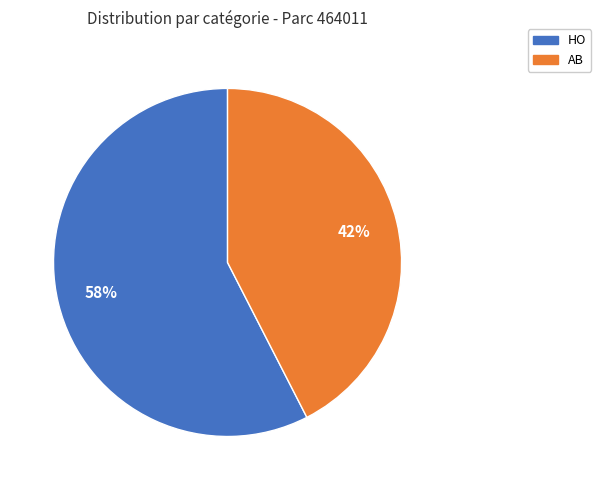

Combined, do AB and HO account for over 50%?

Yes